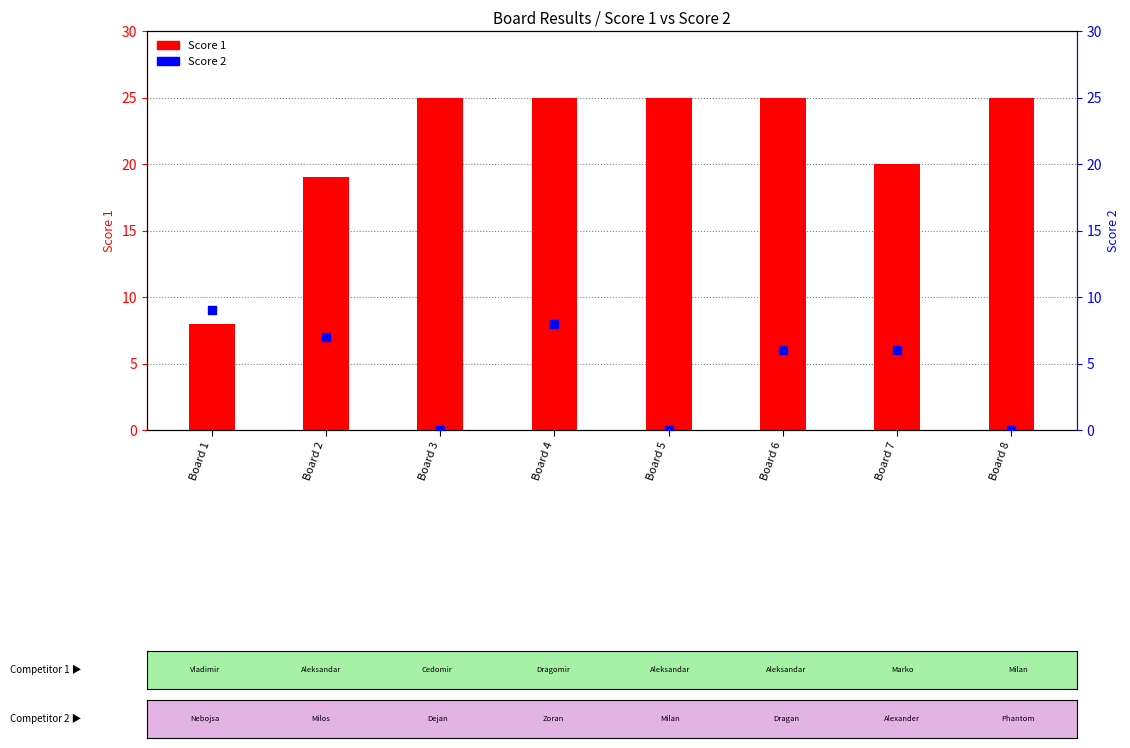

Which series reaches the maximum Y coordinate?

Score 1